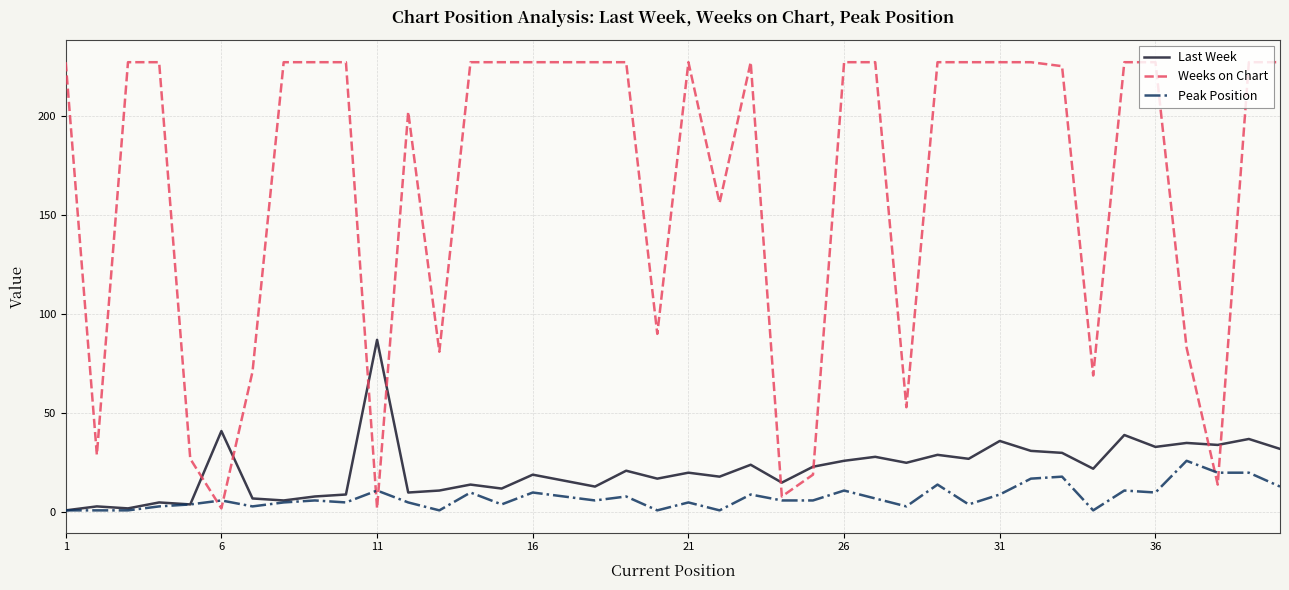

Reading right to left, transcribe all the data shown in this chart.

Last Week: 32	37	34	35	33	39	22	30	31	36	27	29	25	28	26	23	15	24	18	20	17	21	13	16	19	12	14	11	10	87	9	8	6	7	41	4	5	2	3	1
Weeks on Chart: 227	227	14	83	227	227	69	225	227	227	227	227	53	227	227	19	8	227	156	227	90	227	227	227	227	227	227	81	202	2	227	227	227	71	2	27	227	227	29	227
Peak Position: 13	20	20	26	10	11	1	18	17	9	4	14	3	7	11	6	6	9	1	5	1	8	6	8	10	4	10	1	5	11	5	6	5	3	6	4	3	1	1	1